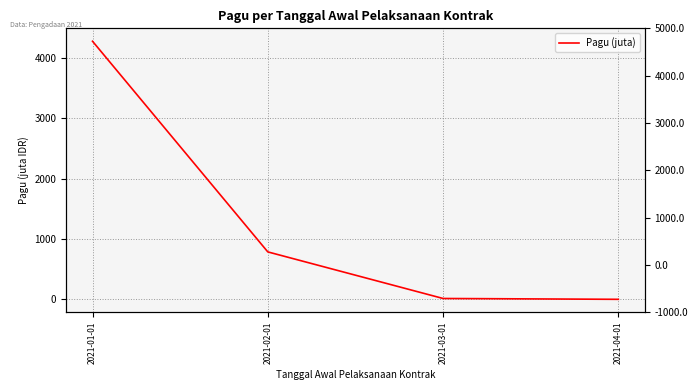

Reading left to right, list all the values displayed in this chart.

4278.6	786.8	14.6	0.7